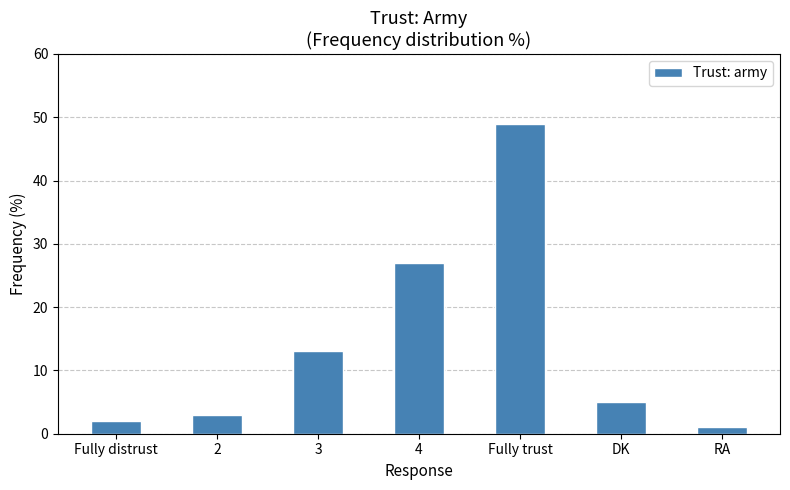

What is the difference between the maximum and second lowest values?

47